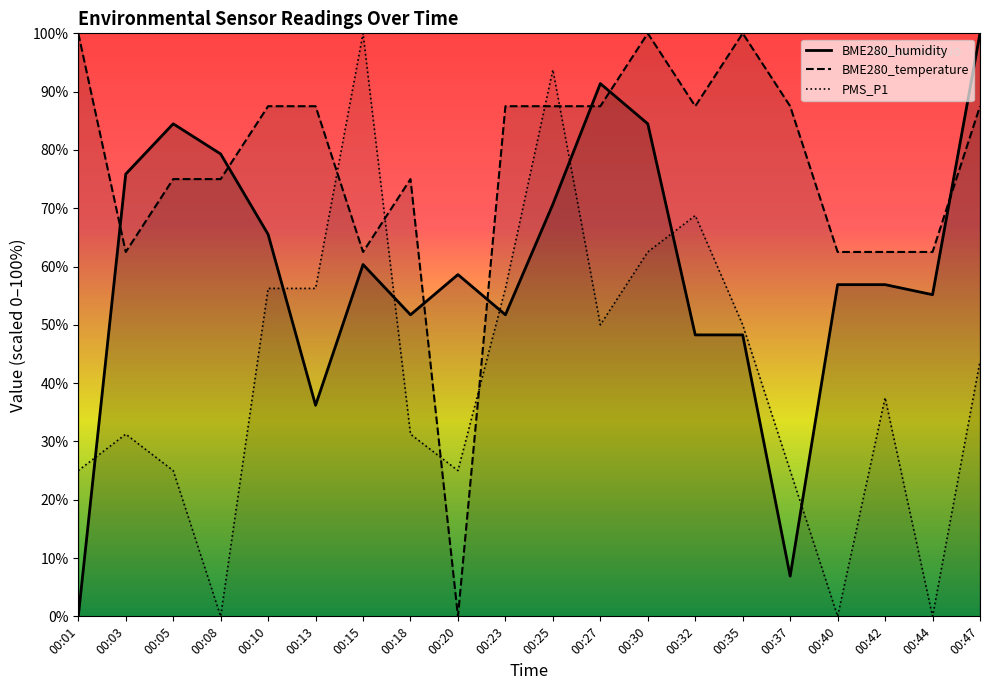

What is the sum of all PMS_P1 values?

837.5